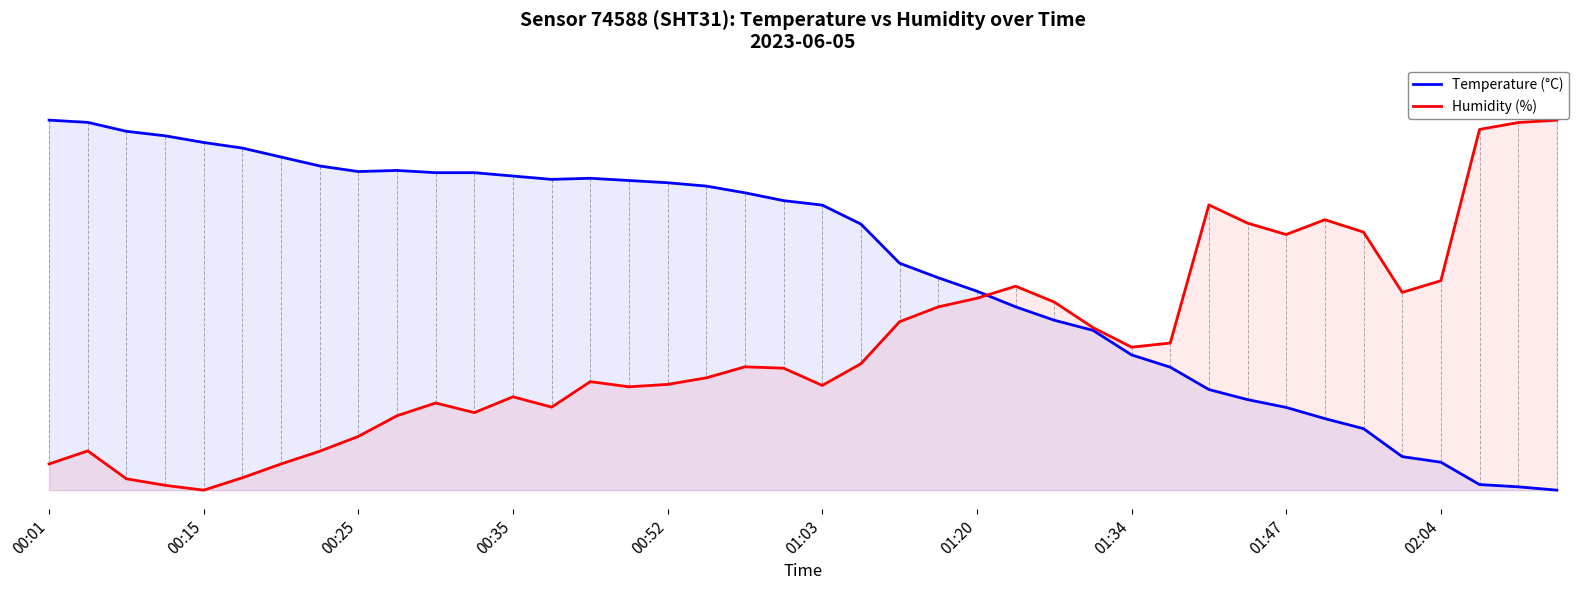

How many data points does each series have?

40